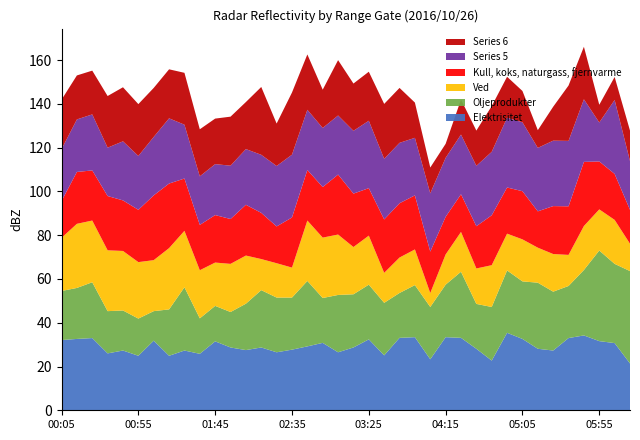

What is the highest value of the Elektrisitet series?

35.4